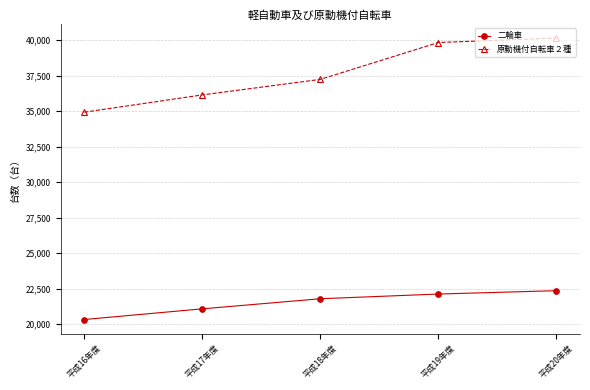

Is it true that 二輪車 equals 21085 at 平成17年度?

True